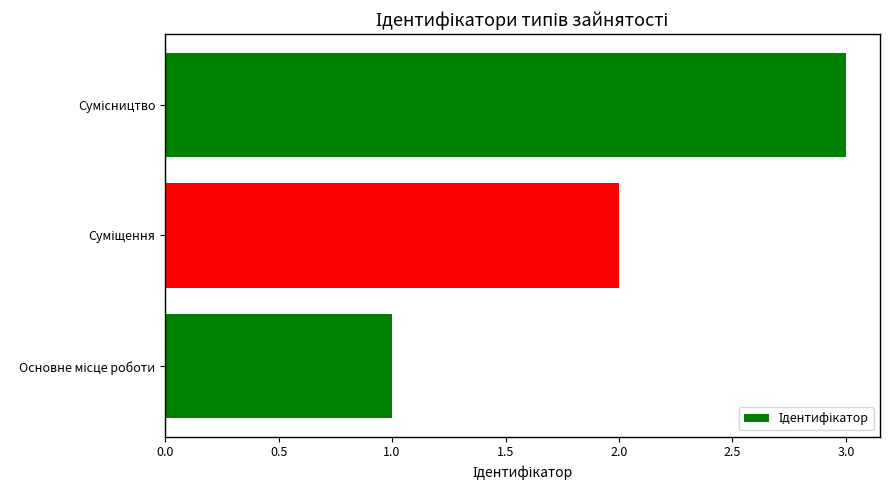

What is the sum of all values?

6